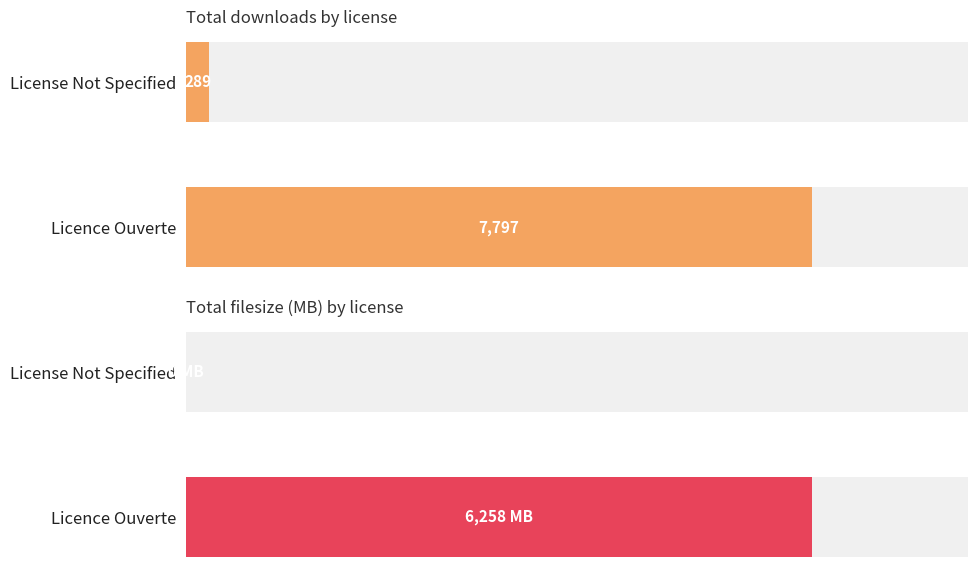

Reading right to left, what are all the values shown in this chart?

downloads: 289	7797
filesize (MB): 0	6258